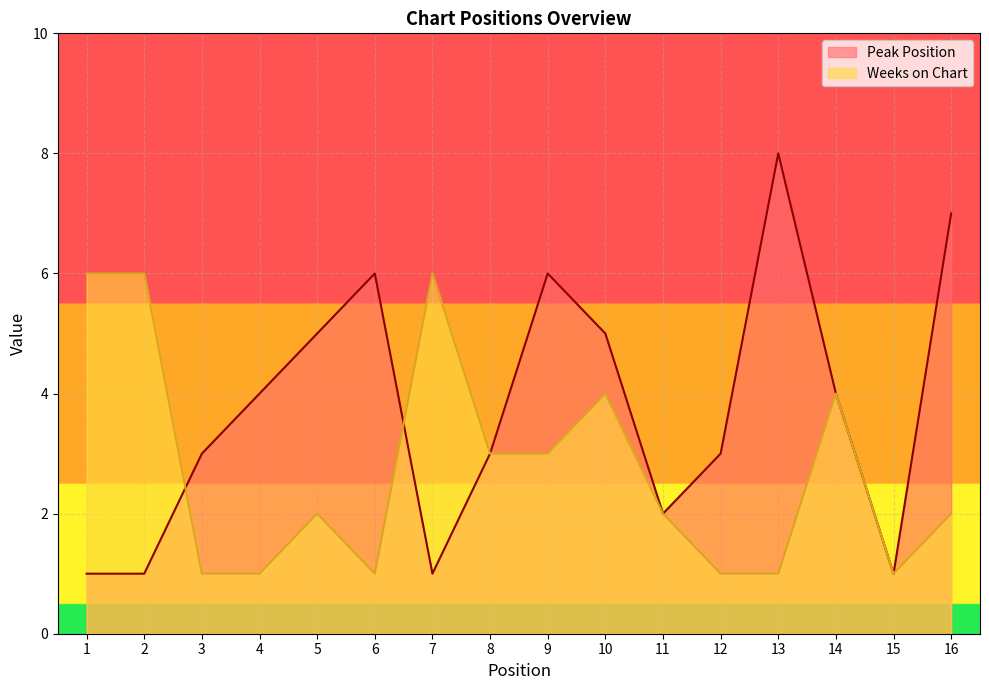

True or false: Weeks on Chart has a value of 2 at 16.

True